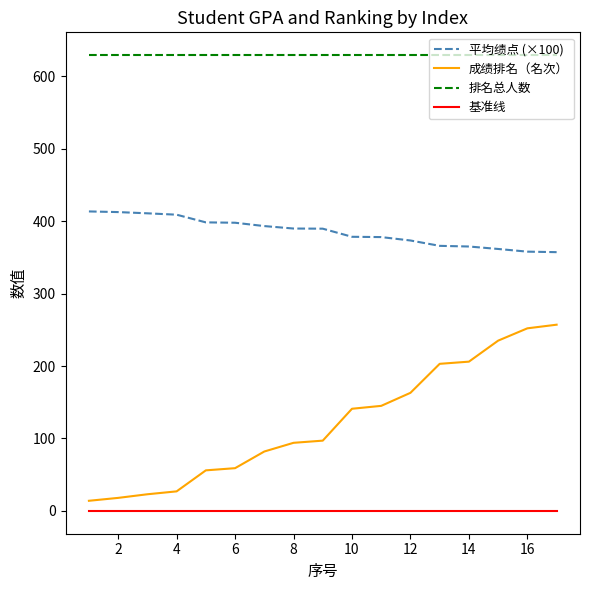

Rank the series by their maximum value, from highest to lowest.

排名总人数, 平均绩点 (×100), 成绩排名（名次）, 基准线